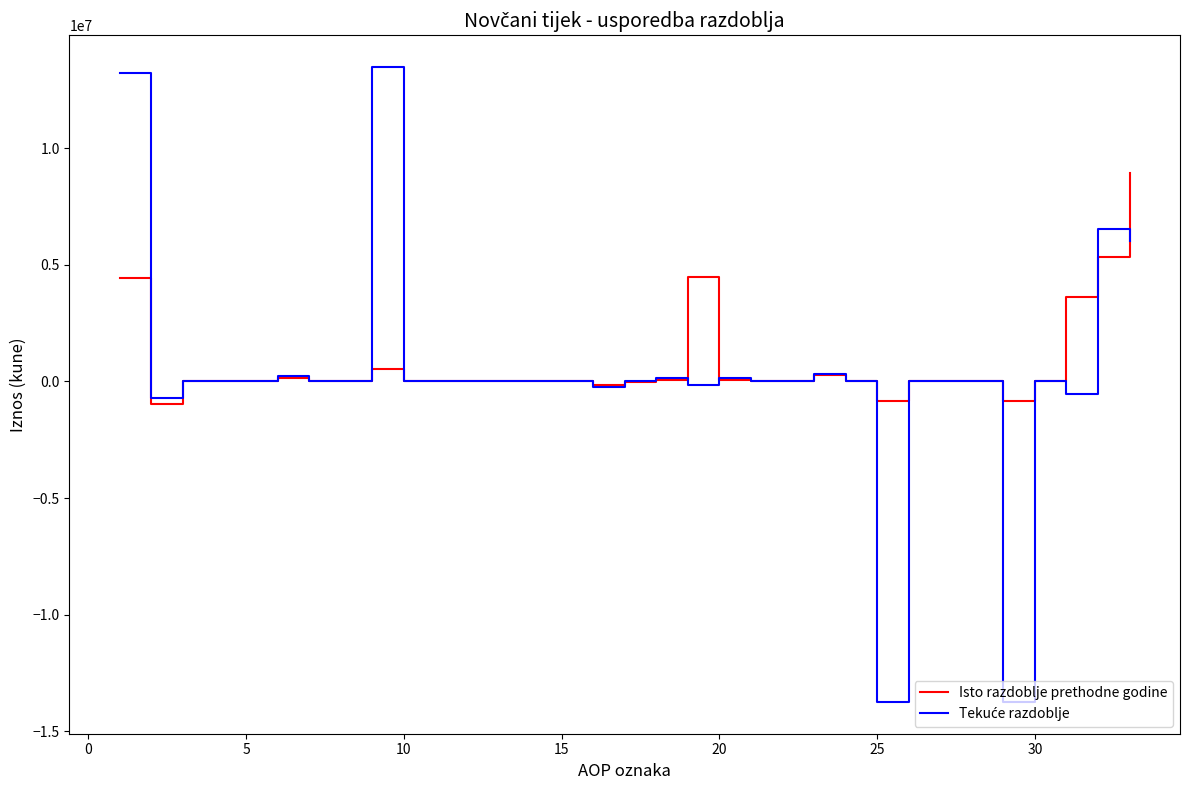

What is the lowest value of the Isto razdoblje prethodne godine series?

-967080